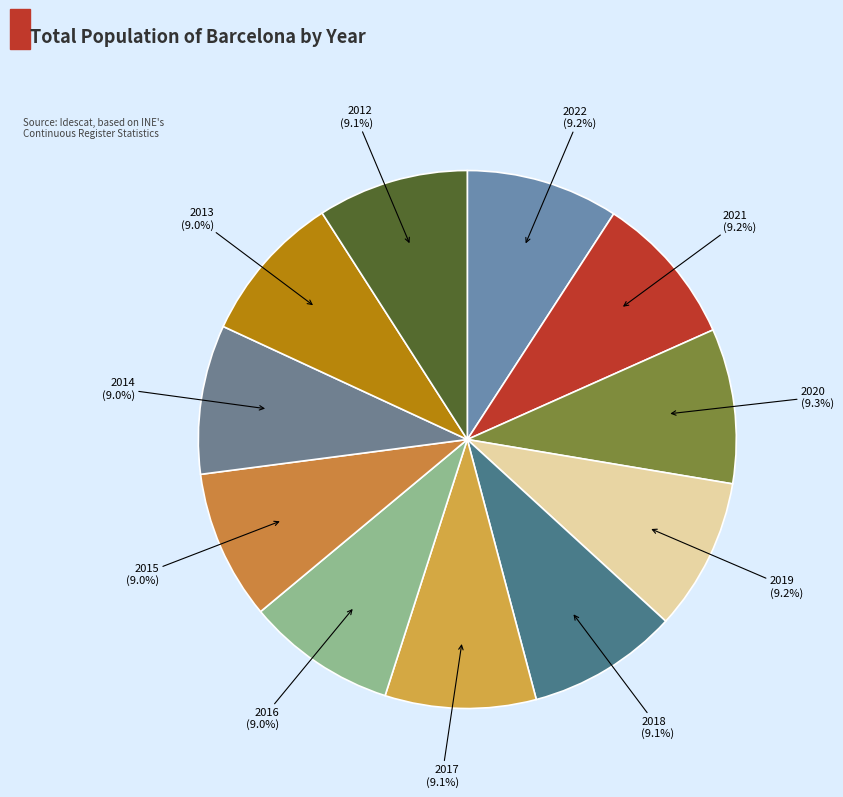

Combined, do 2019 and 2018 account for over 50%?

No